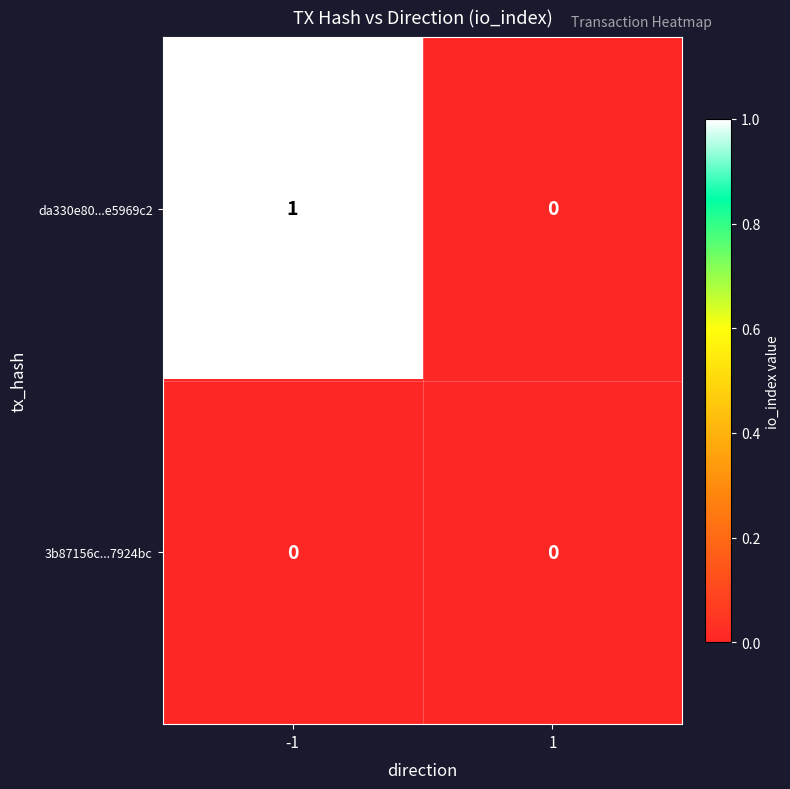

Is the value of 3b87156c...7924bc at -1 greater than the value of da330e80...e5969c2 at -1?

No